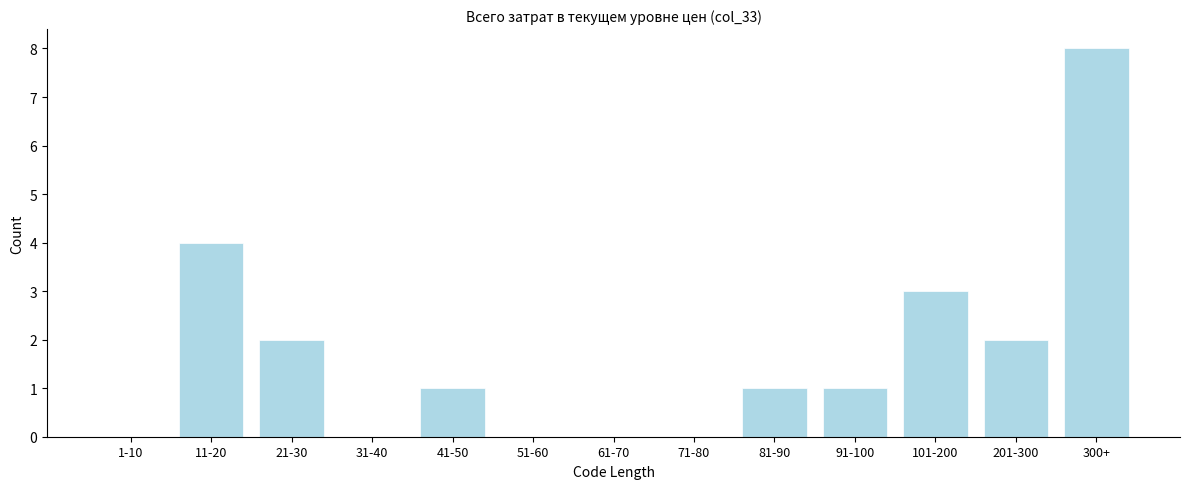

Reading left to right, what are all the values shown in this chart?

1-10=0	11-20=4	21-30=2	31-40=0	41-50=1	51-60=0	61-70=0	71-80=0	81-90=1	91-100=1	101-200=3	201-300=2	300+=8